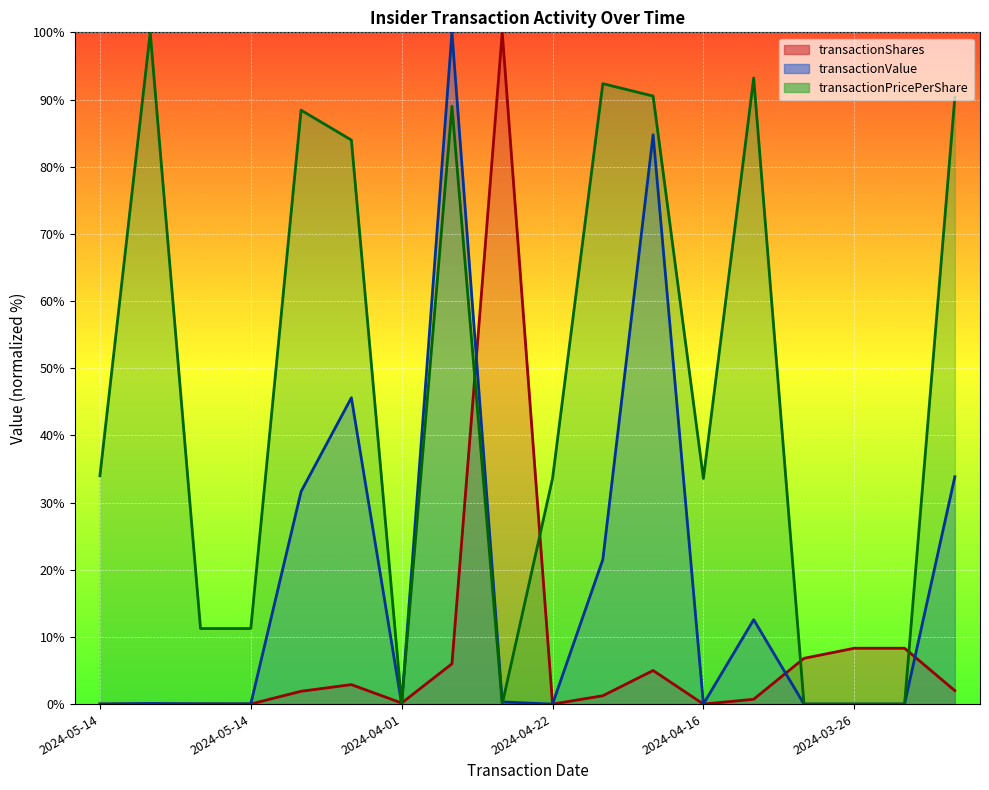

What is the label of the 5th point from the right?

2024-04-15